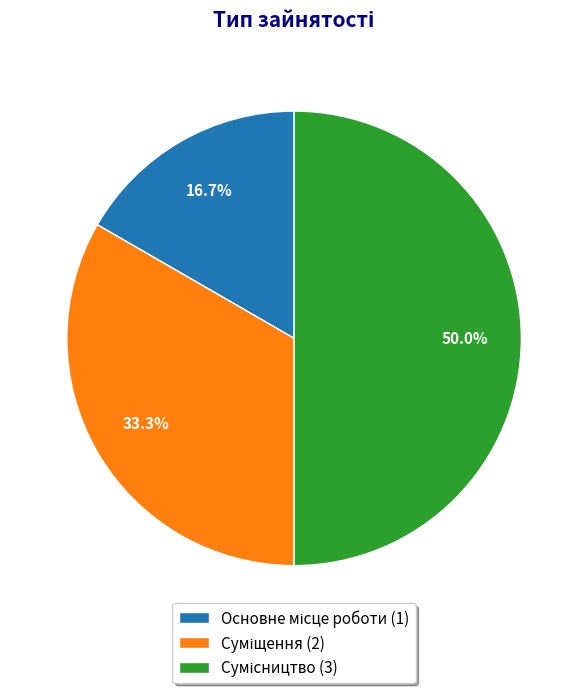

The Основне місце роботи slice represents 17% of the pie. True or false?

True